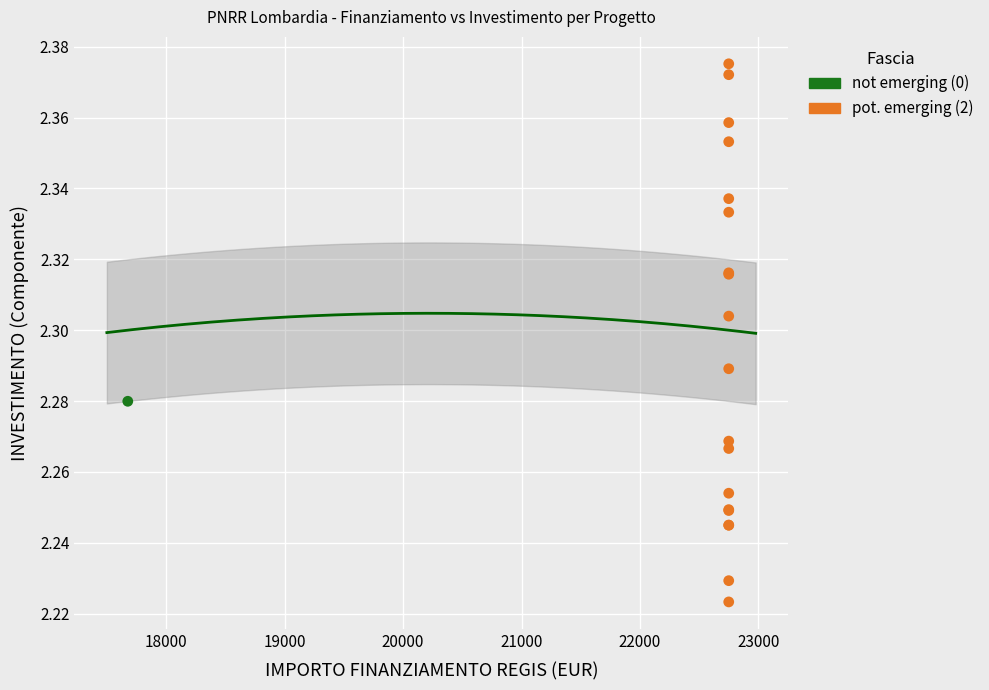

What are all the series names shown in the legend?

not emerging (0), pot. emerging (2)